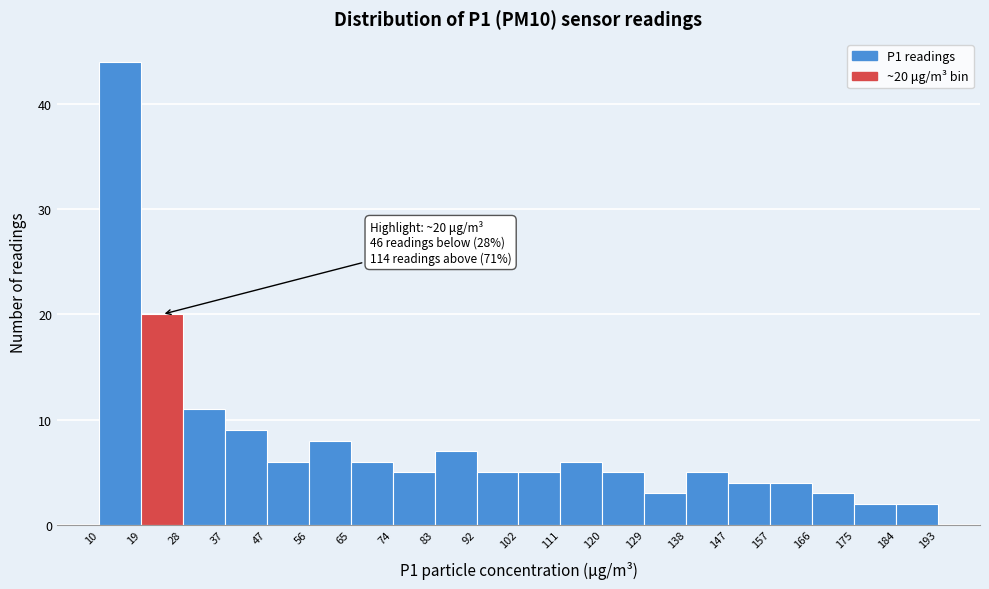

Which range on the x-axis has the tallest bar?

10 to 19